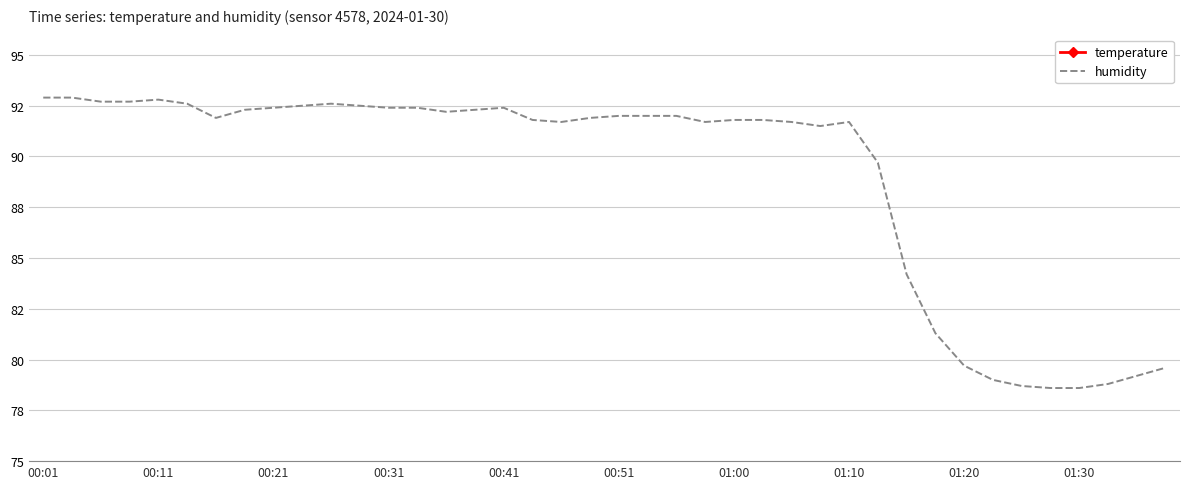

What are all the series names shown in the legend?

temperature, humidity